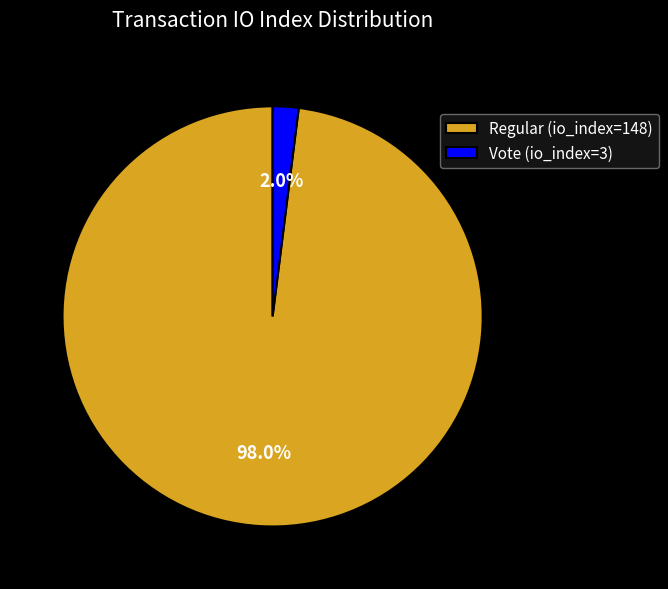

How many slices are in this pie chart?

2